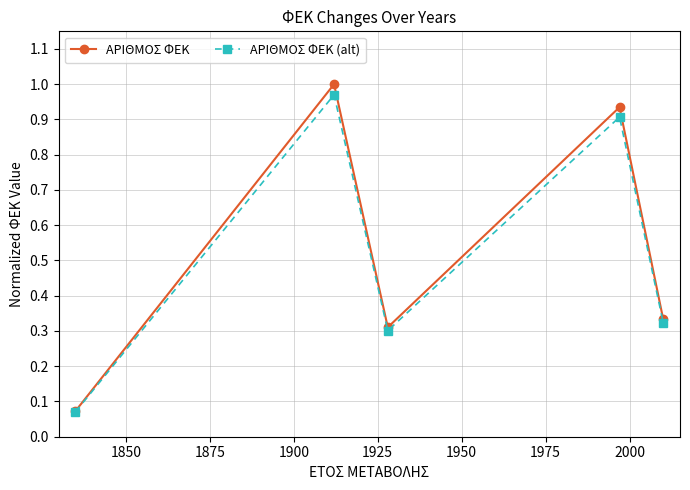

Which series has the largest range (max minus min)?

ΑΡΙΘΜΟΣ ΦΕΚ